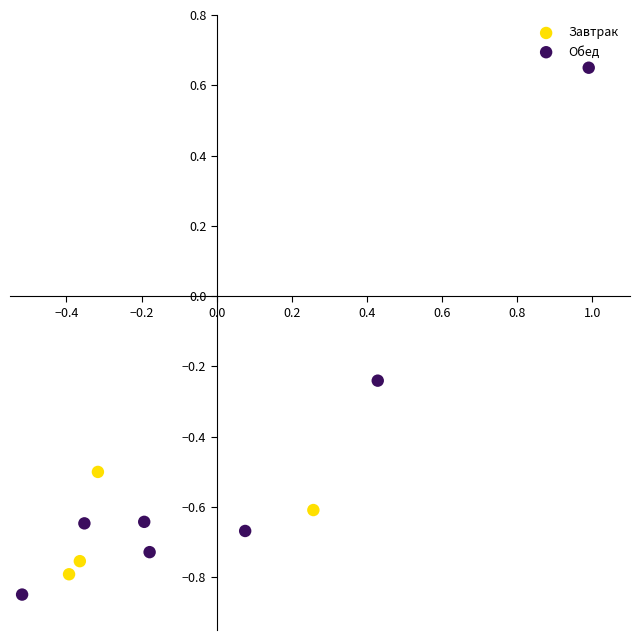

Which series reaches the maximum Y coordinate?

Обед